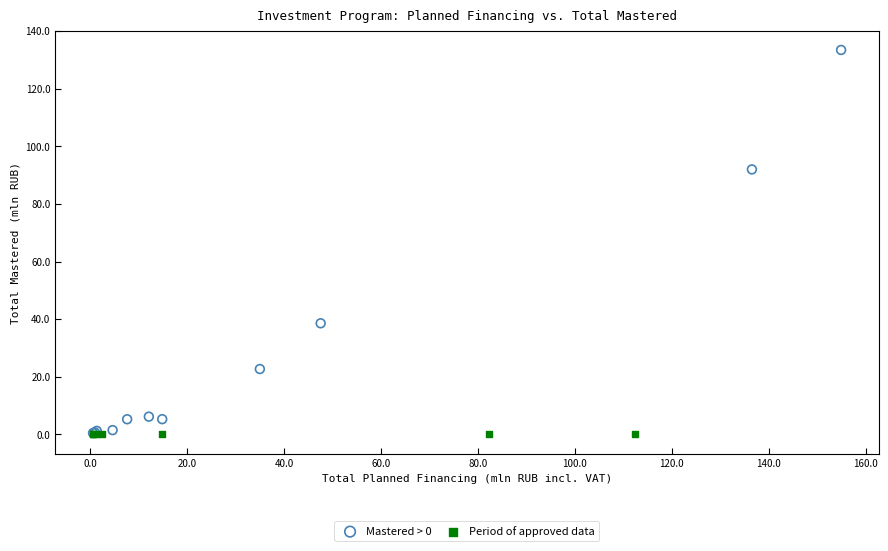

What are all the series names shown in the legend?

Mastered > 0, Period of approved data